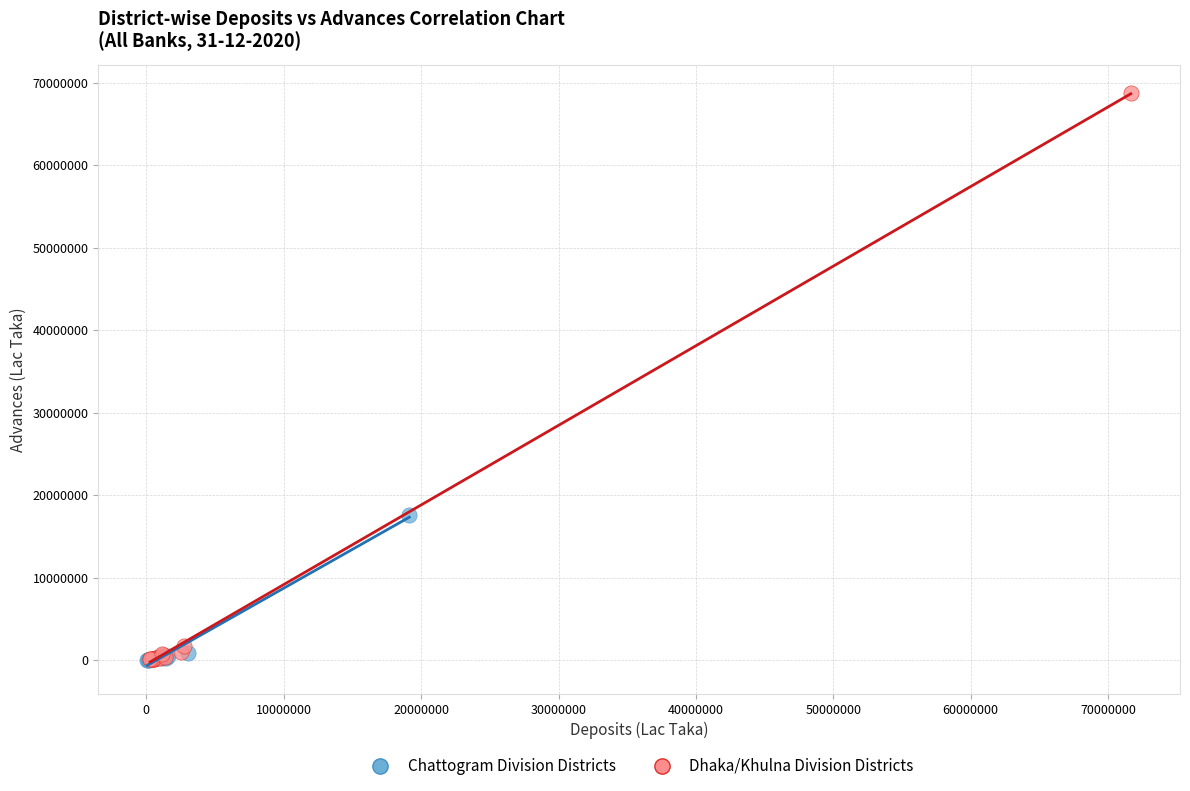

Which series has the widest spread of Y values?

Dhaka/Khulna Division Districts